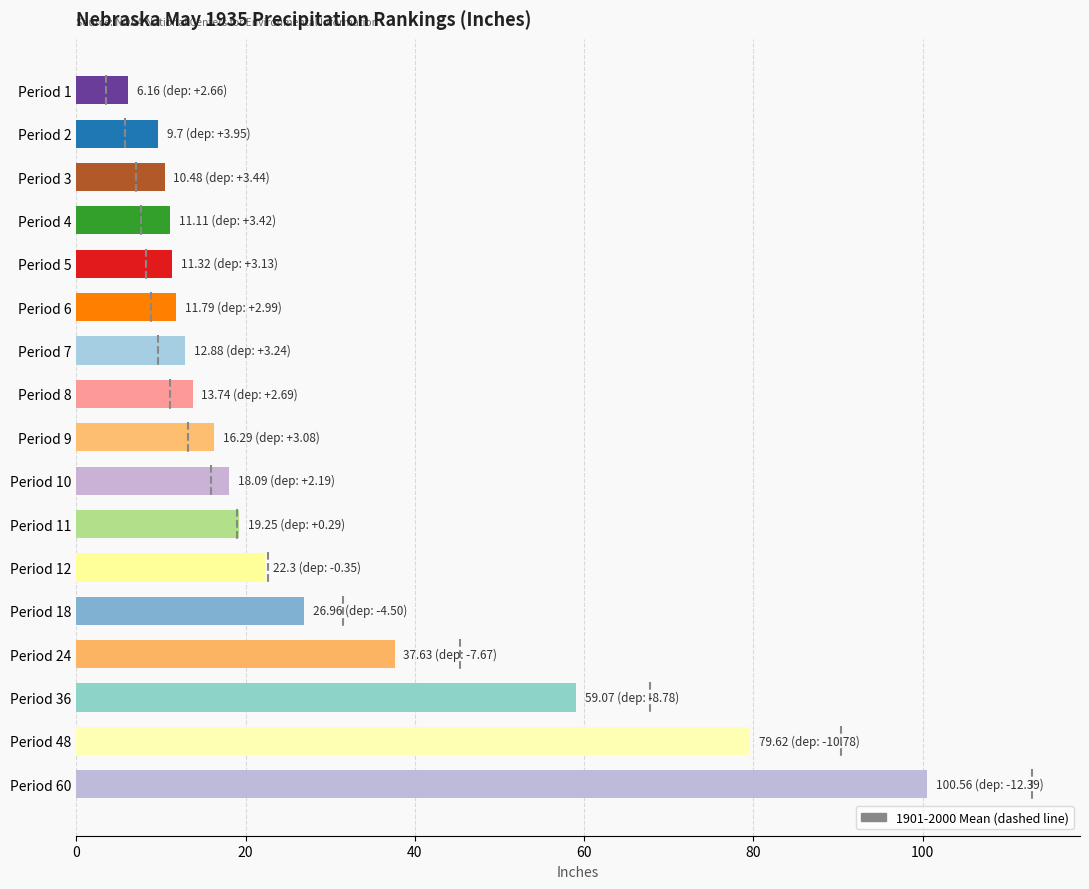

What is the difference between the maximum and minimum values?

94.4